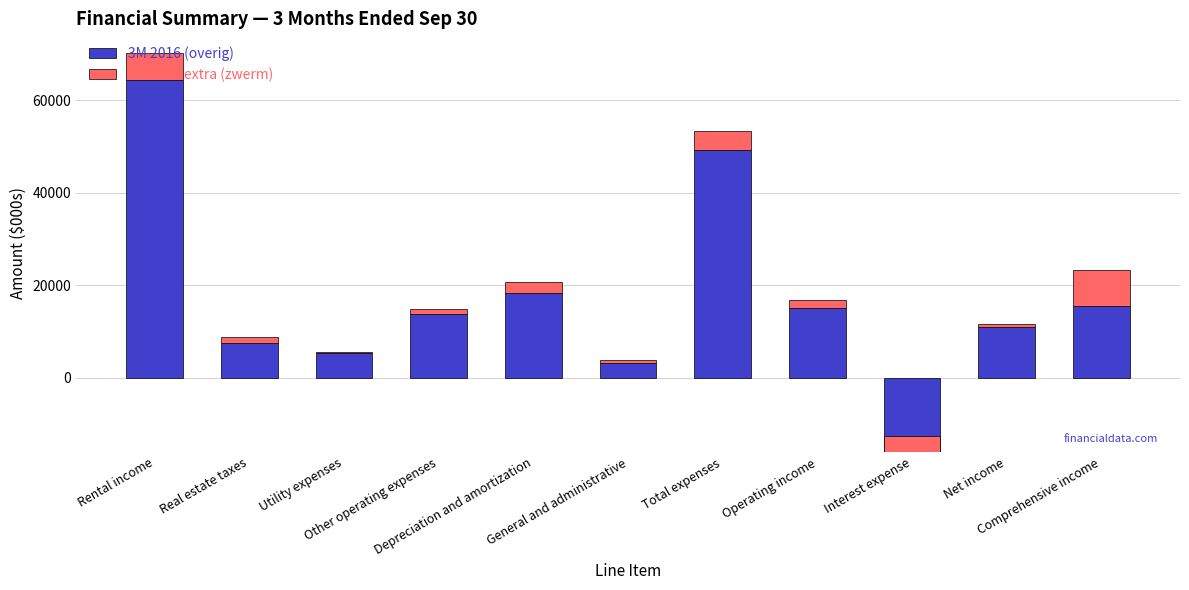

What is the total value across all series at Other operating expenses?

14867